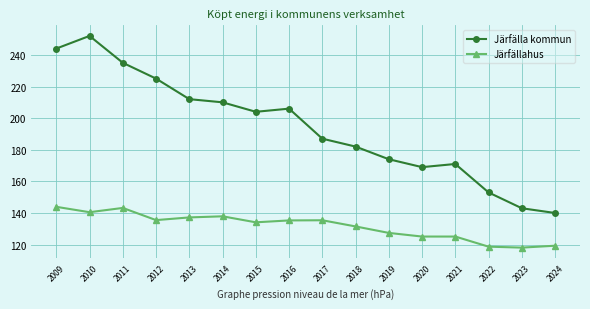

In Järfälla kommun, how many points are higher than both neighbors (excluding endpoints)?

3